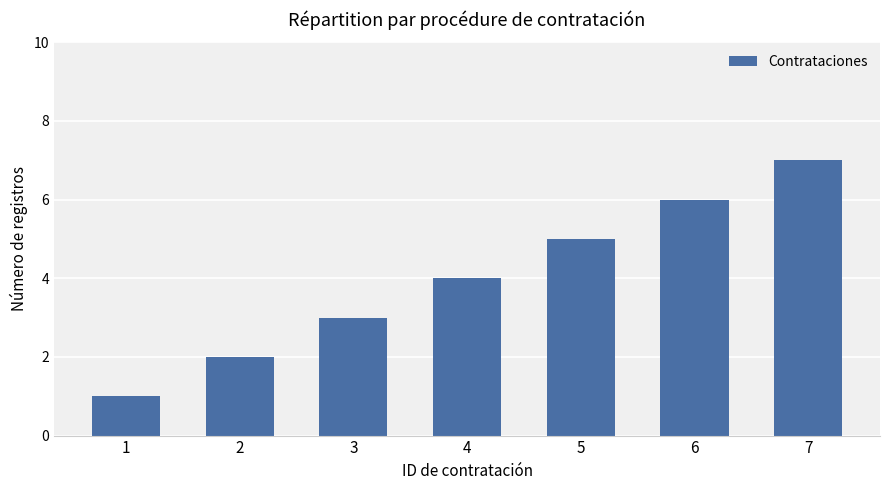

At which category does the chart reach its minimum across all series?

1